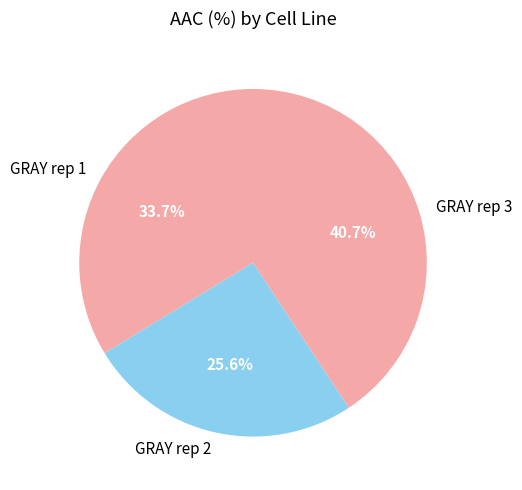

To the nearest percent, what portion does GRAY rep 3 represent?

41%